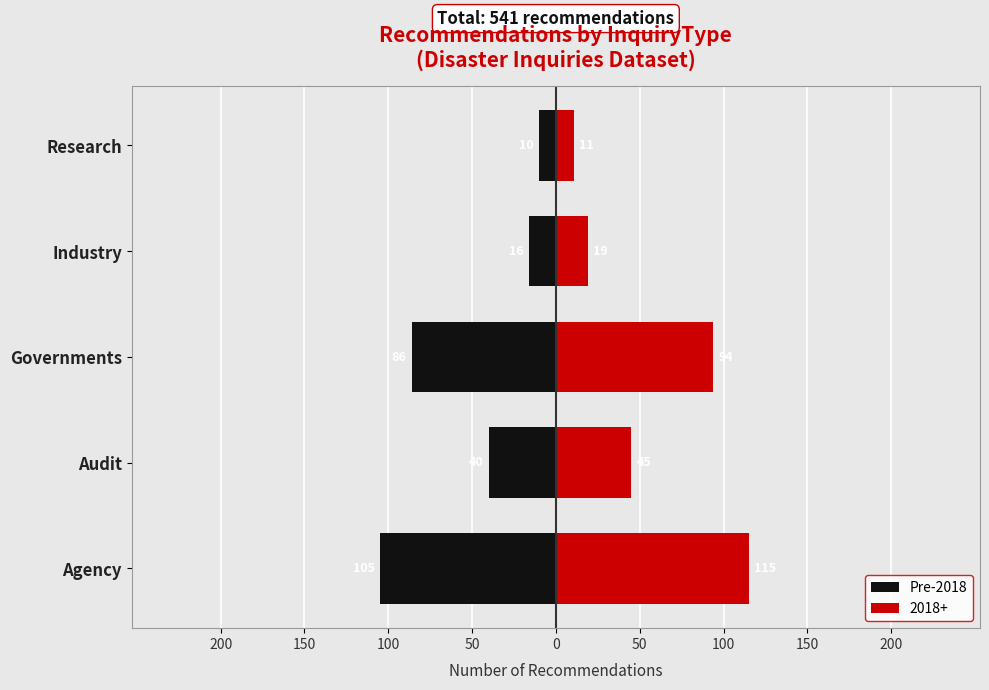

What is the smallest value displayed?

-105